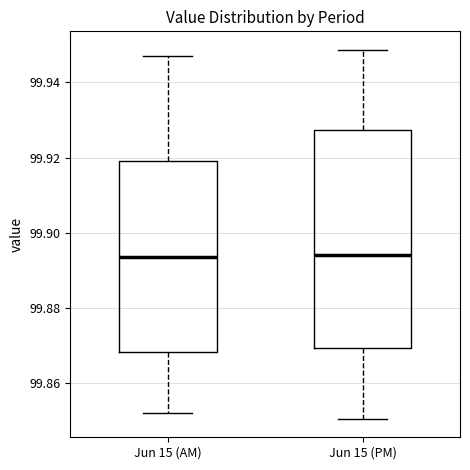

Comparing the boxes themselves (not the whiskers), which one is the tallest?

Jun 15 (PM)